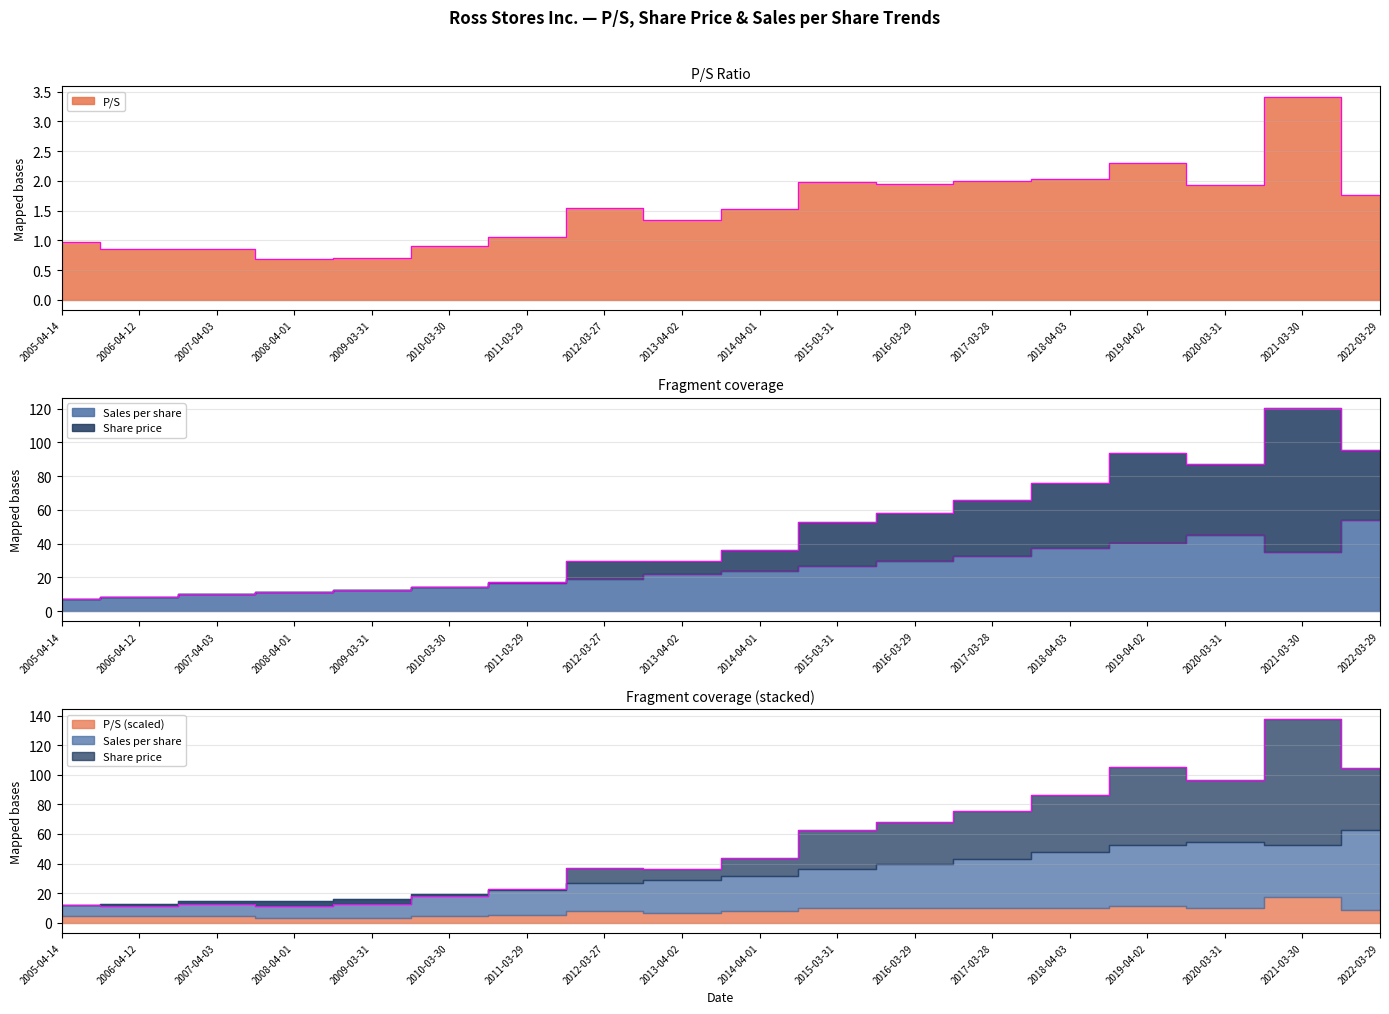

Rank the categories by Share price value from lowest to highest.

2005-04-14, 2006-04-12, 2007-04-03, 2008-04-01, 2009-03-31, 2010-03-30, 2011-03-29, 2012-03-27, 2013-04-02, 2014-04-01, 2015-03-31, 2016-03-29, 2017-03-28, 2018-04-03, 2020-03-31, 2019-04-02, 2022-03-29, 2021-03-30